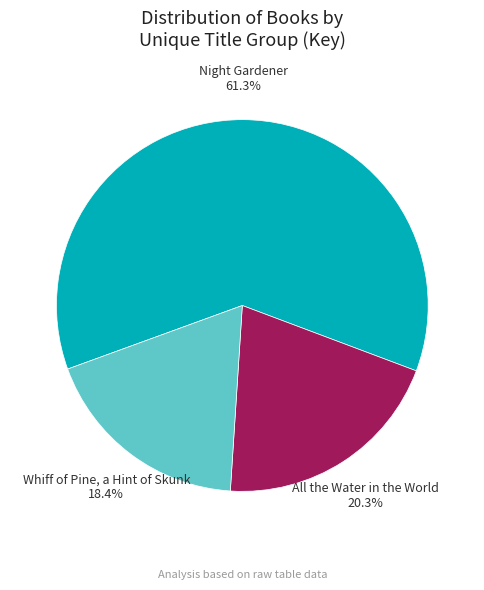

Which slice represents more than half of the pie?

Night Gardener